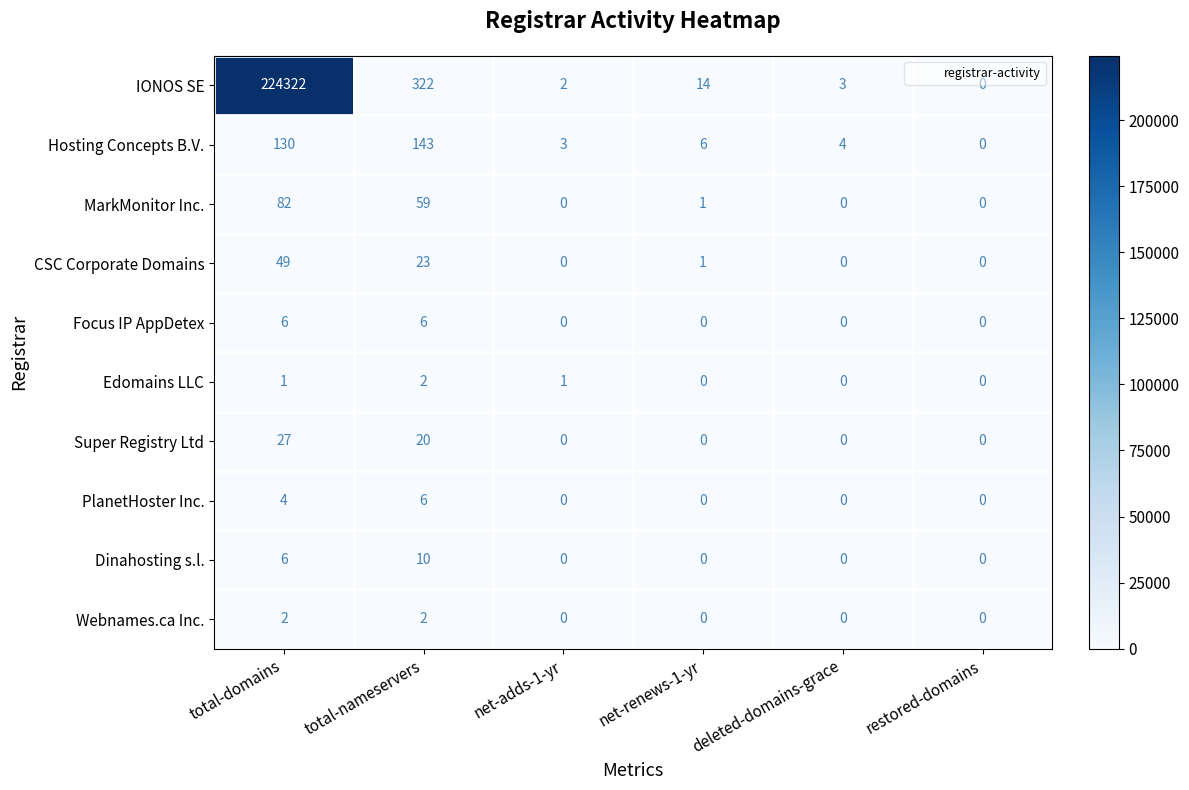

The Super Registry Ltd series shows 20 at total-nameservers. True or false?

True